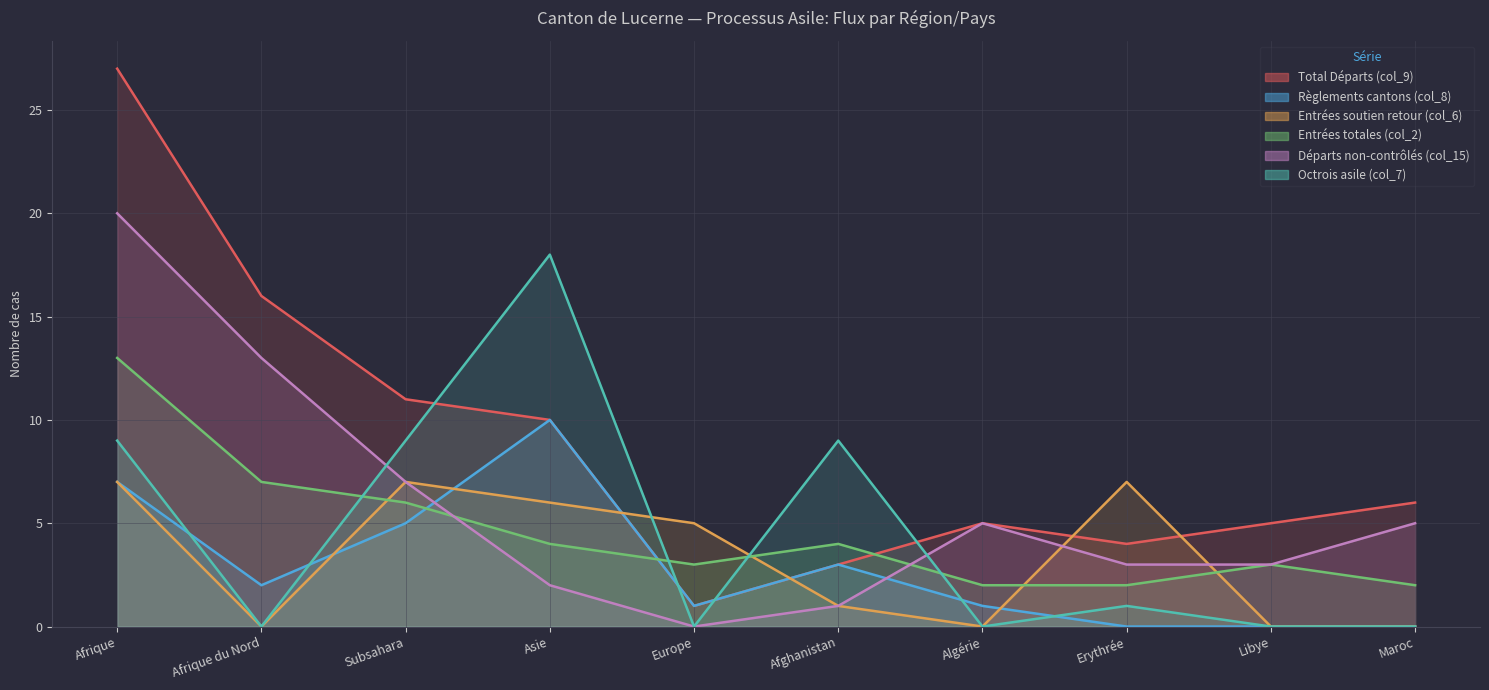

At how many categories does at least one series exceed 20?

1